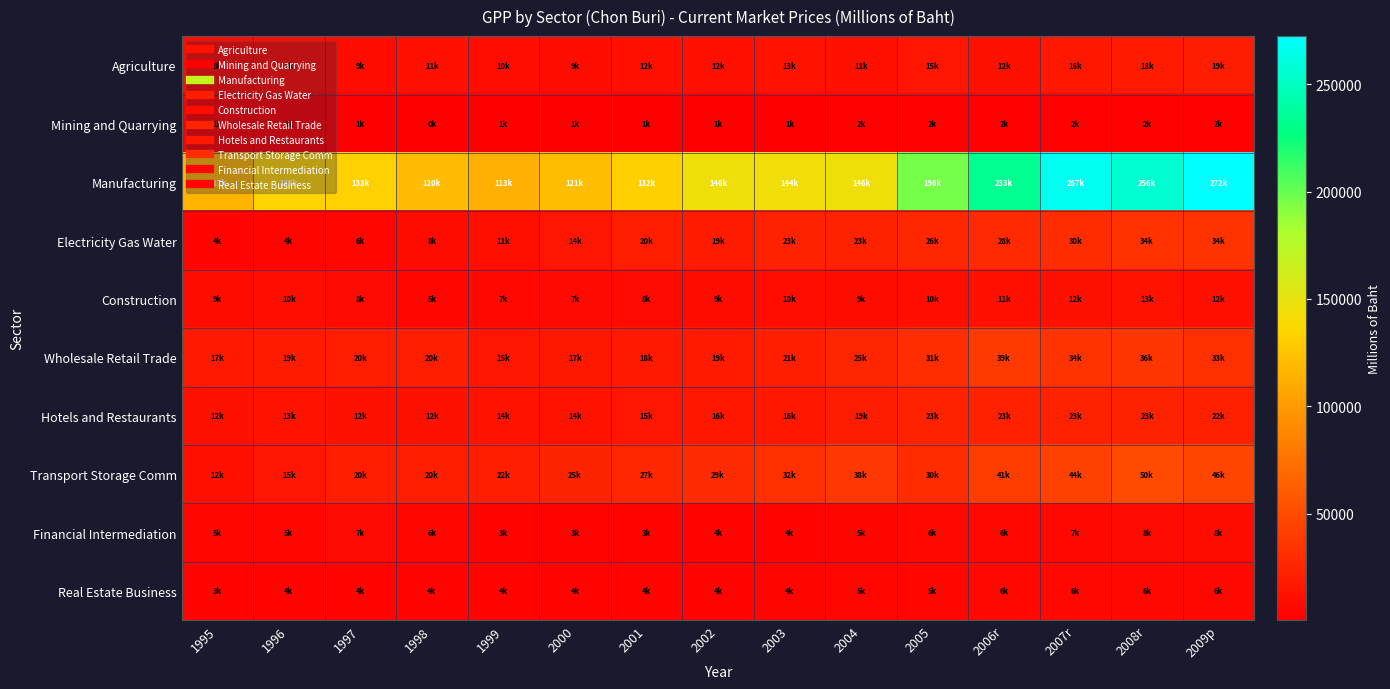

At how many categories does at least one series exceed 7931?

15